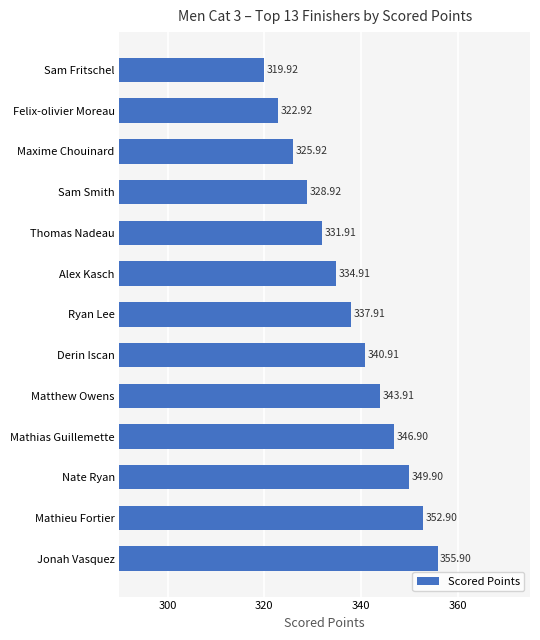

What is the greatest value displayed?

355.9